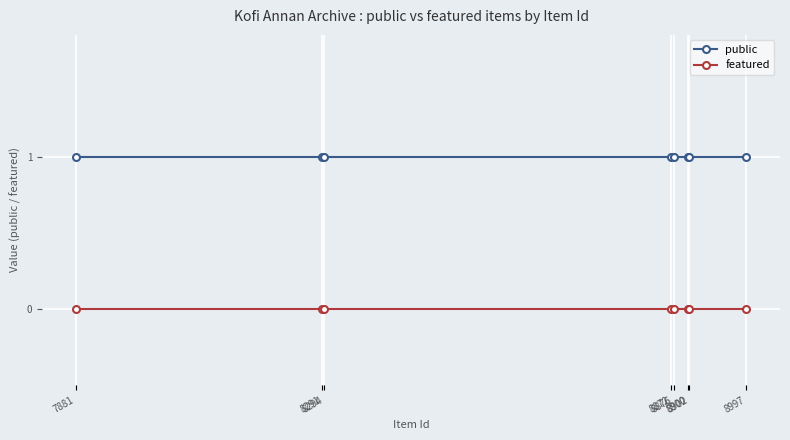

How many lines are shown in the chart?

2